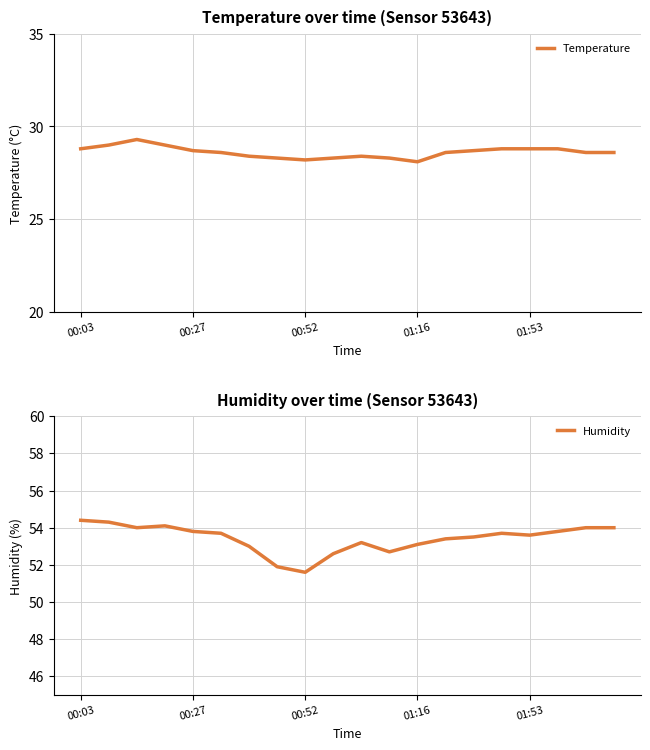

True or false: Humidity has a value of 53.8 at 00:27.

True